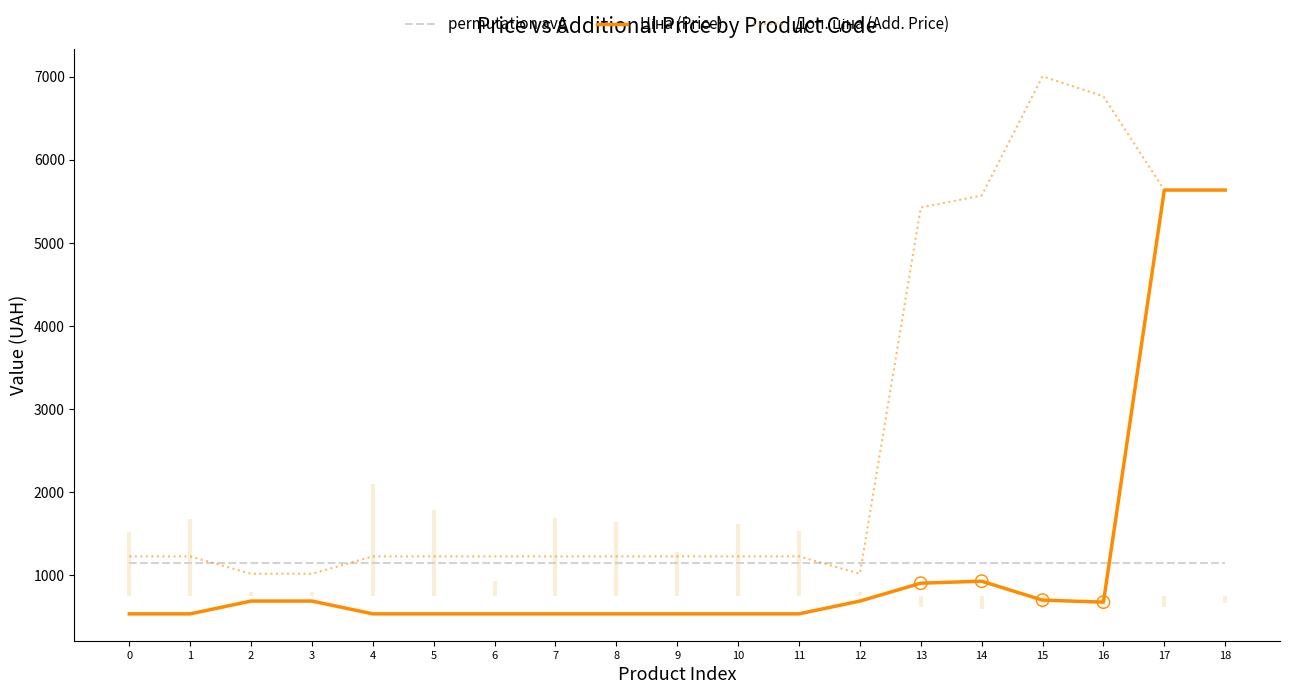

What is the total value across all series at 11?

2915.4